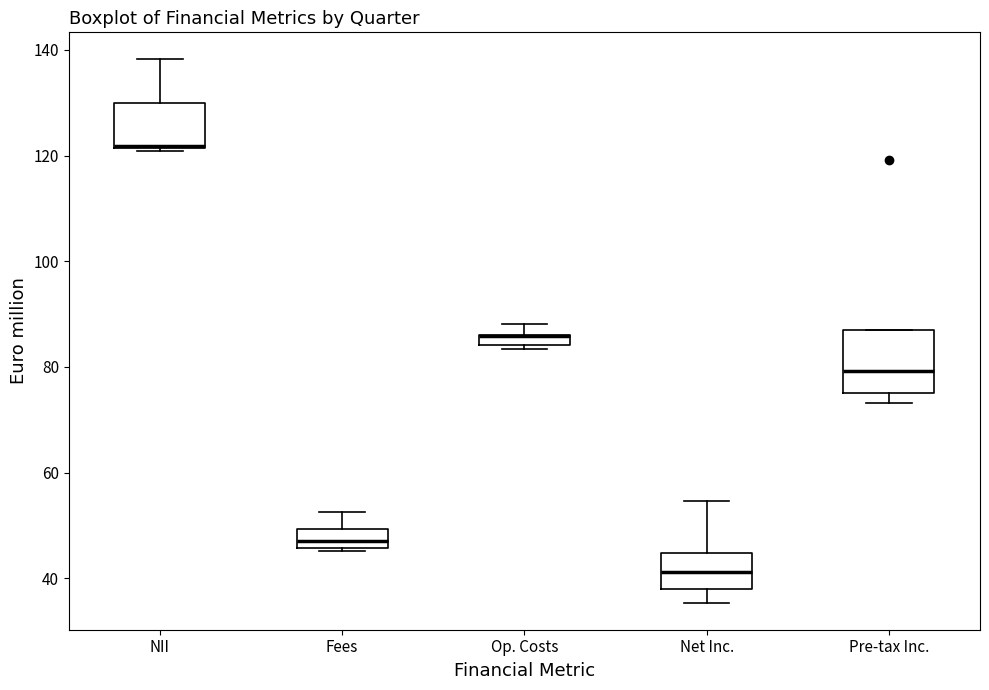

Comparing the boxes themselves (not the whiskers), which one is the tallest?

Pre-tax Inc.